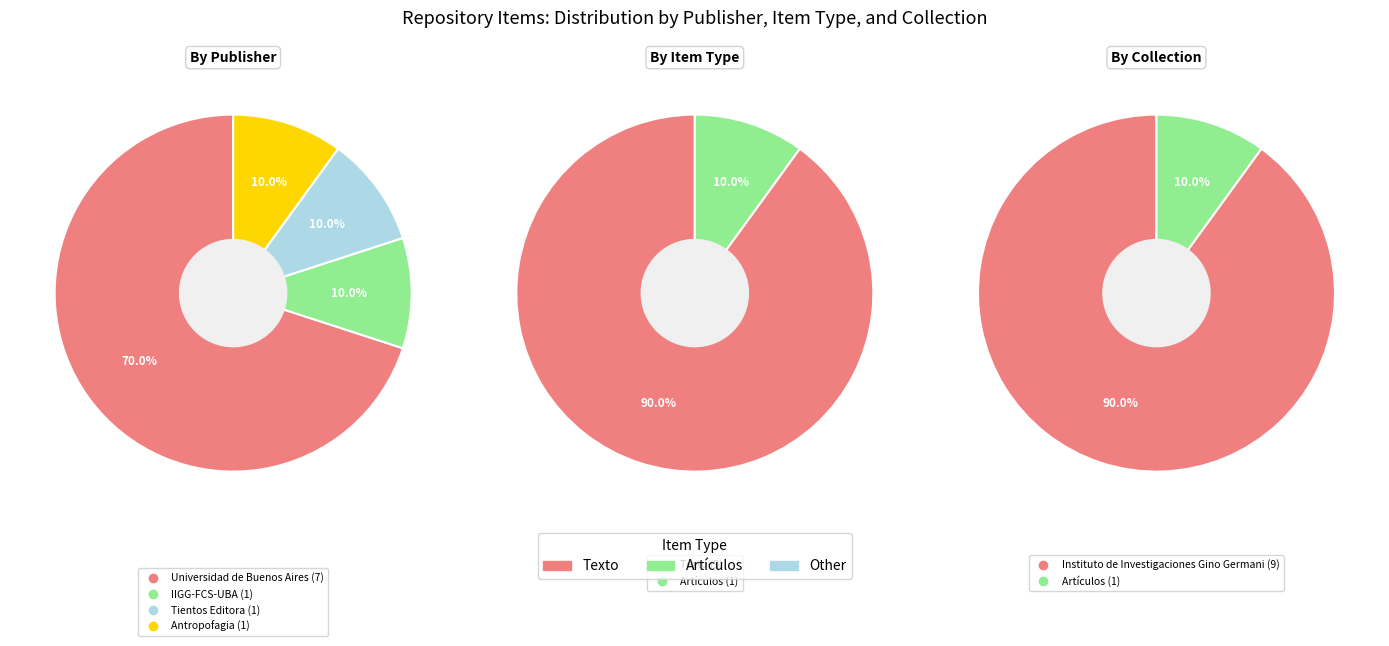

Which category has the smallest portion of the pie?

Artículos